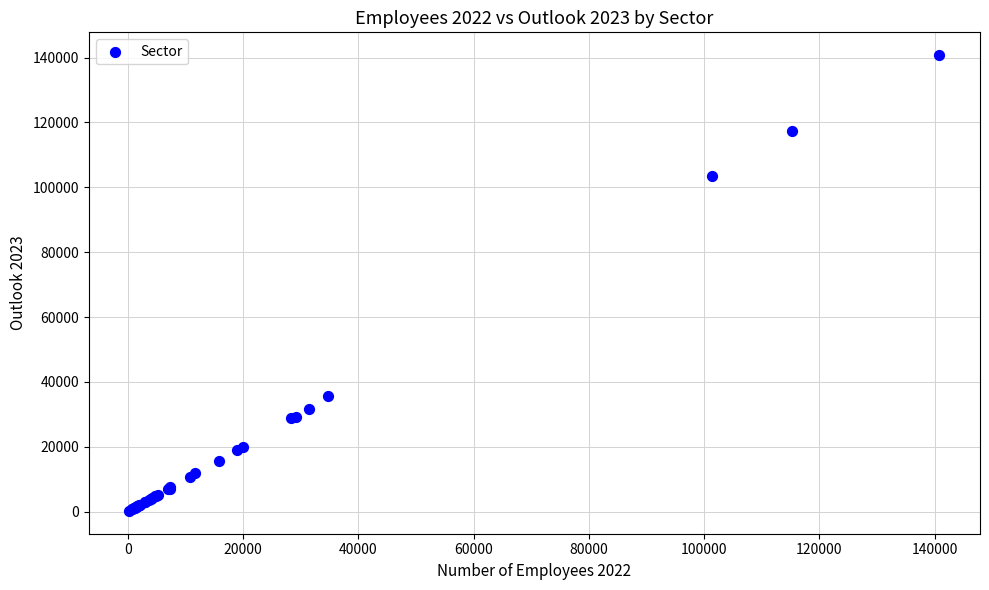

What Y value in the scatter plot is closest to 70496?

103649